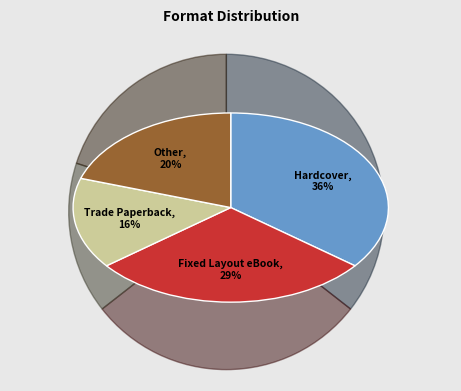

Which category has the biggest portion of the pie?

Hardcover